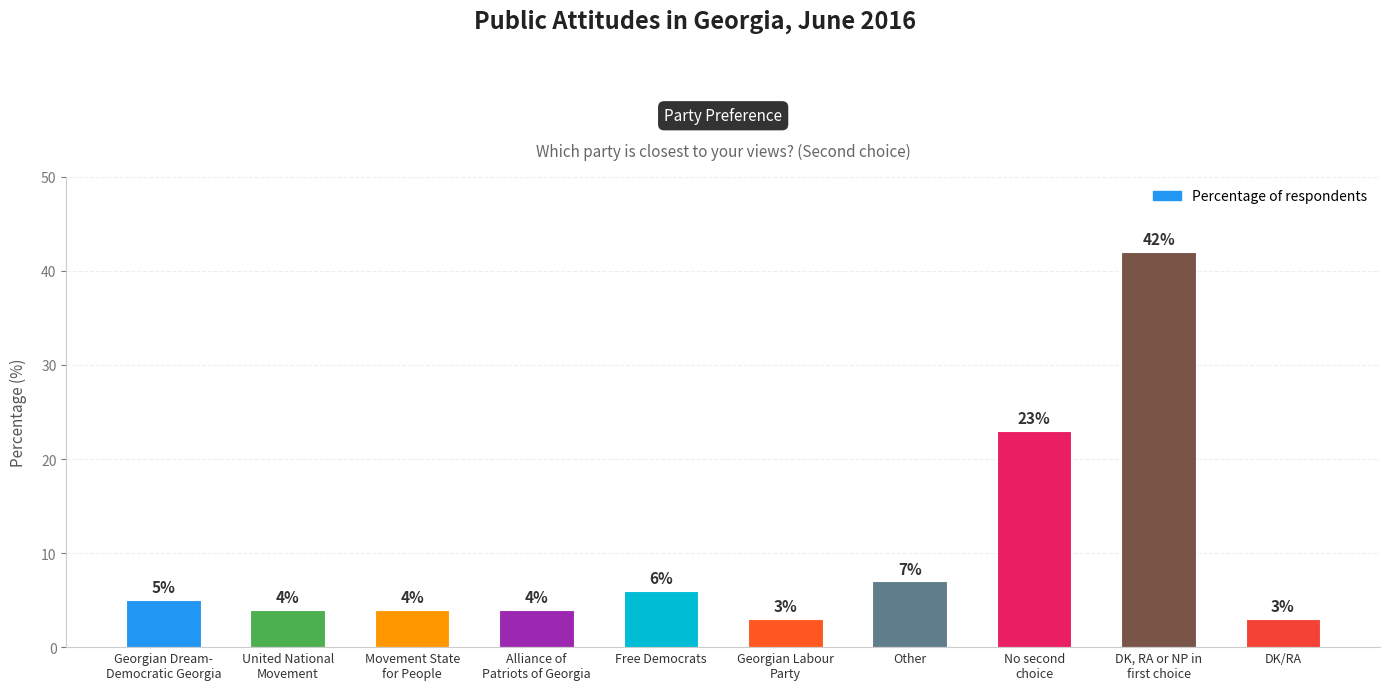

Reading left to right, transcribe all the data shown in this chart.

Georgian Dream-
Democratic Georgia=5	United National
Movement=4	Movement State
for People=4	Alliance of
Patriots of Georgia=4	Free Democrats=6	Georgian Labour
Party=3	Other=7	No second
choice=23	DK, RA or NP in
first choice=42	DK/RA=3